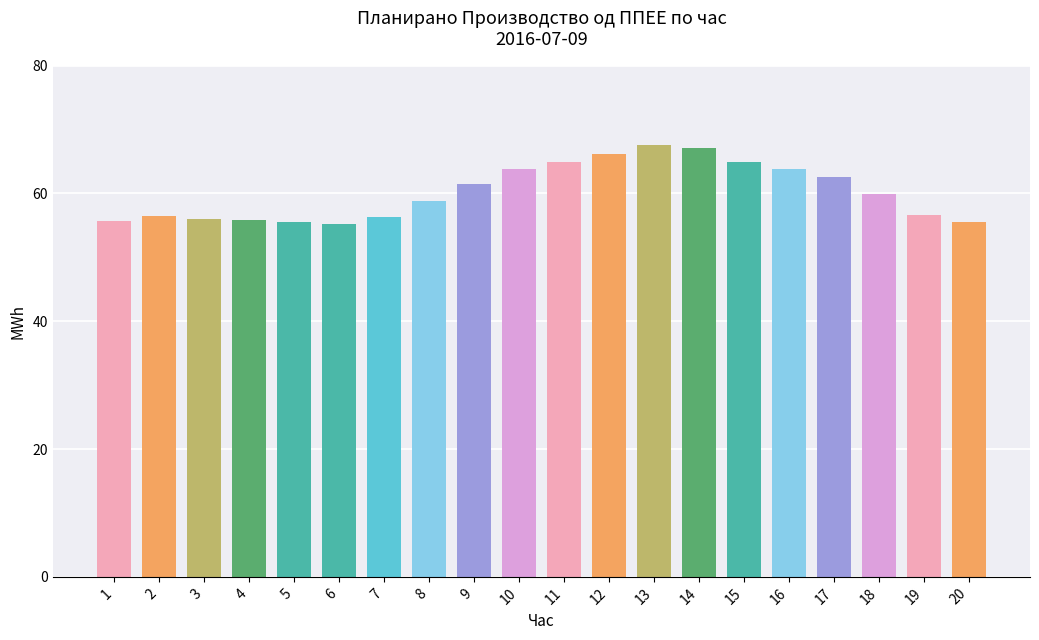

What is the smallest value displayed?

55.2